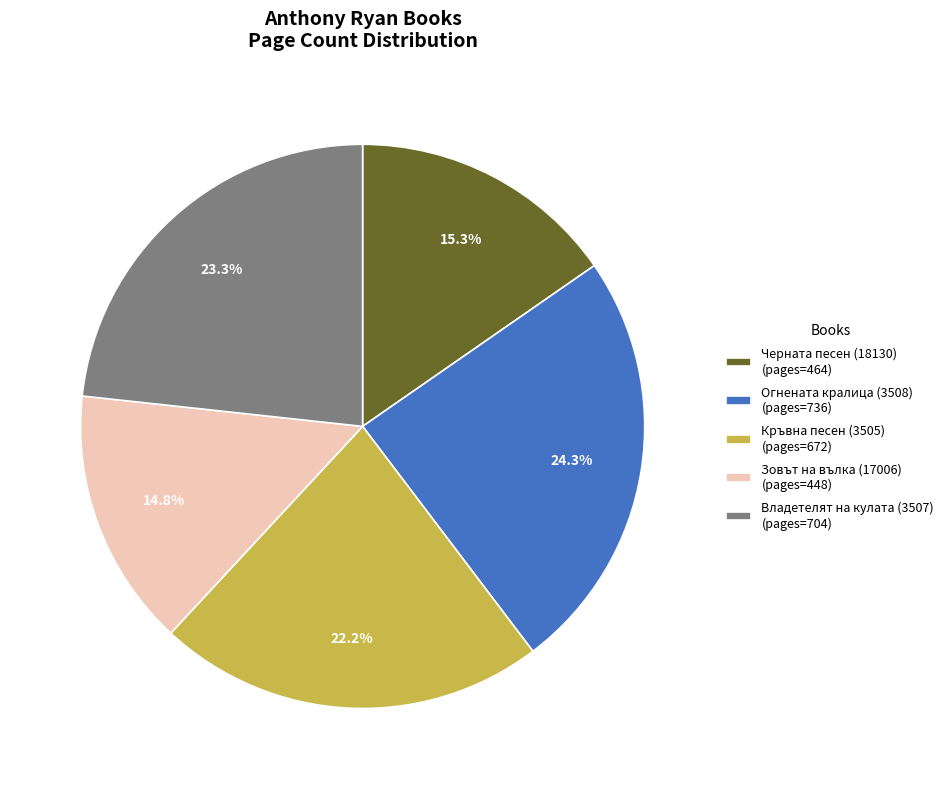

Rank the categories by value from lowest to highest.

Зовът на вълка (17006), Черната песен (18130), Кръвна песен (3505), Владетелят на кулата (3507), Огнената кралица (3508)